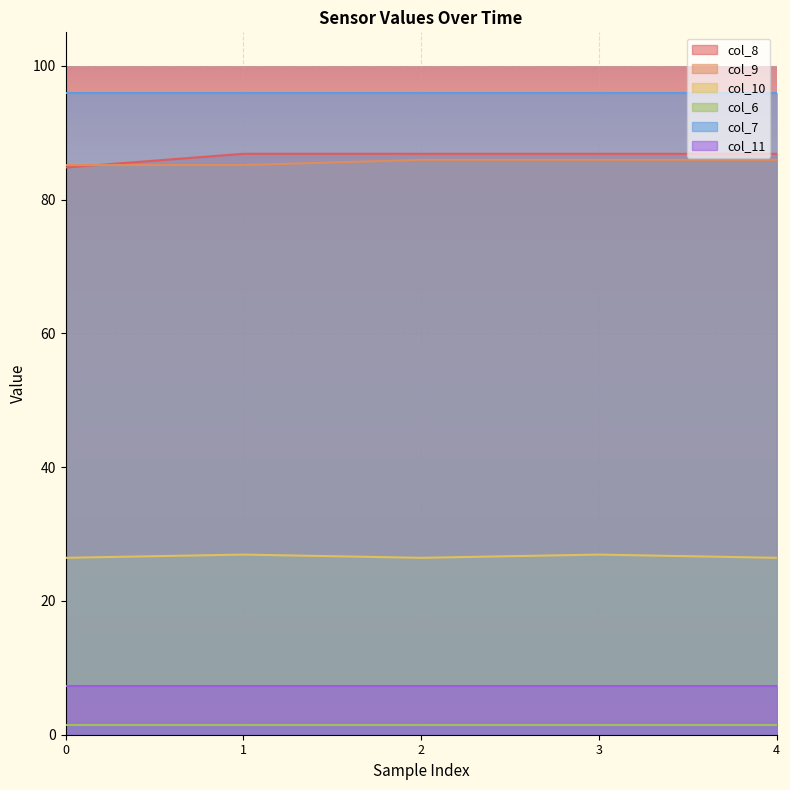

What is the difference between the maximum and minimum values in the col_8 series?

2.0